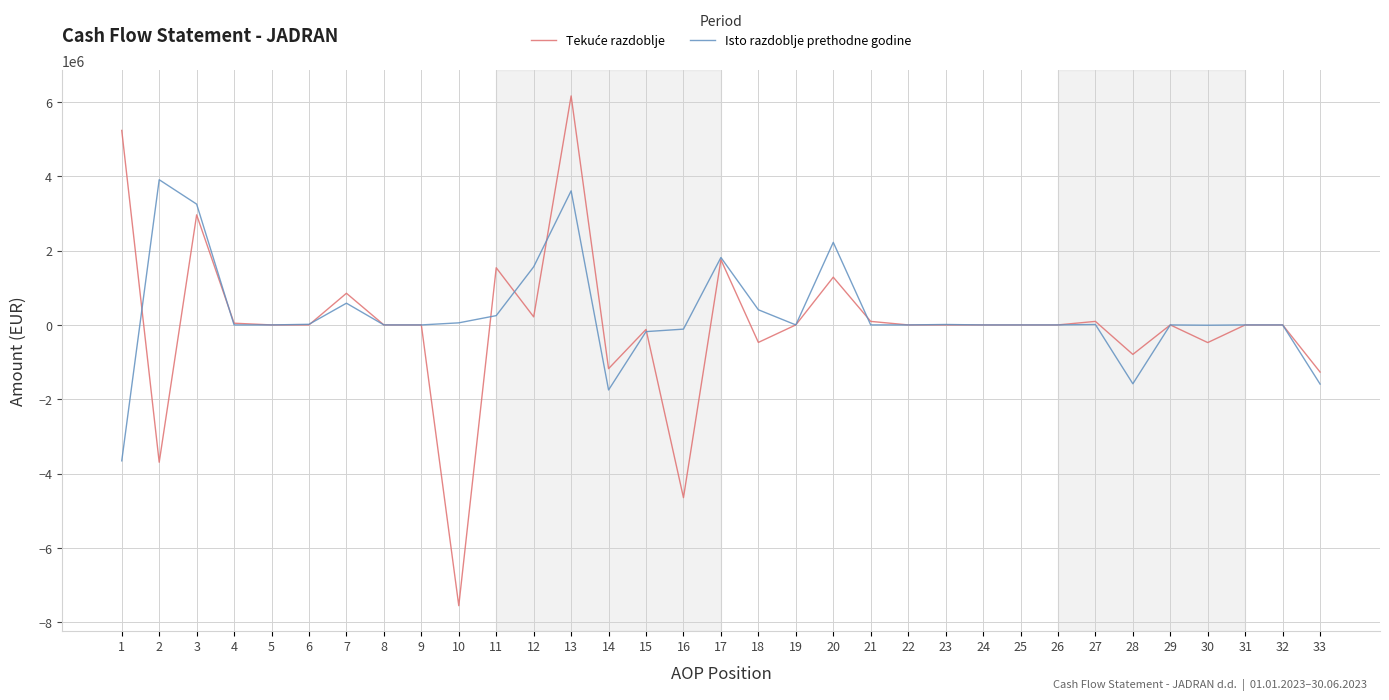

Between 12 and 25, which series saw the biggest shift?

Isto razdoblje prethodne godine